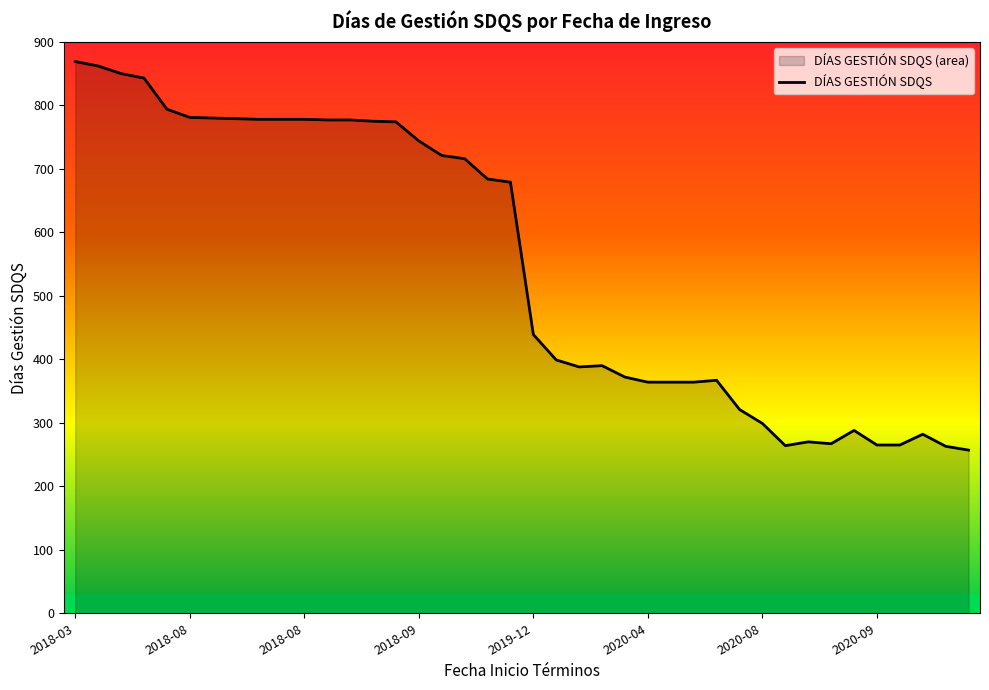

What is the value of the 23rd point from the left?

388